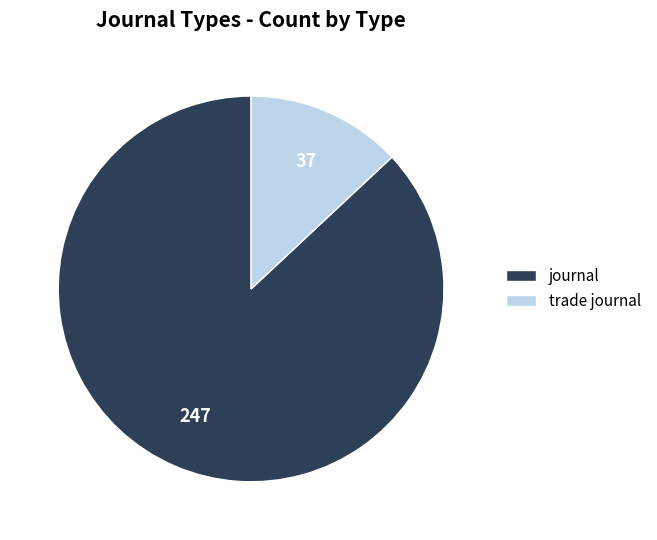

What is the majority slice?

journal